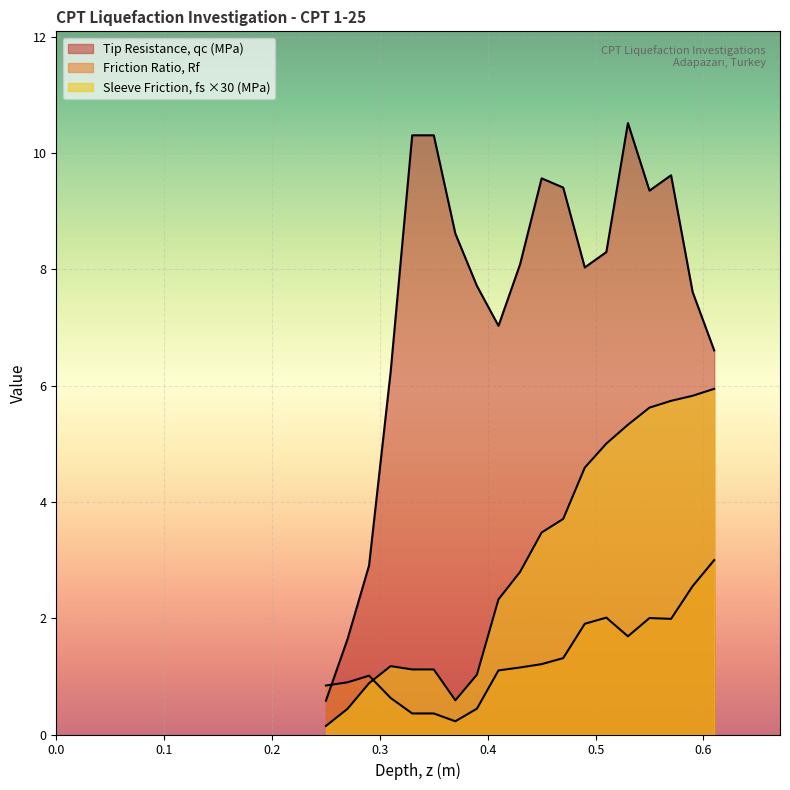

True or false: Friction Ratio, Rf has a value of 2.6 at 0.59.

True